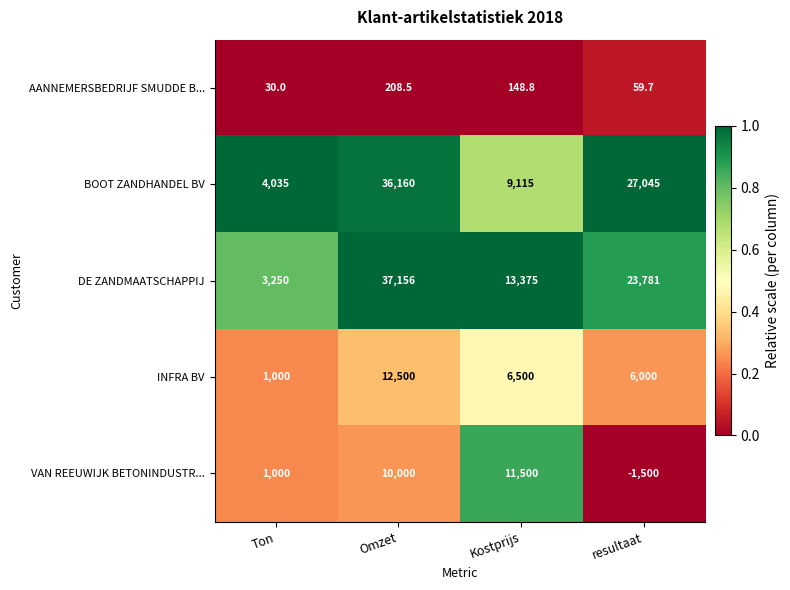

Is it true that BOOT ZANDHANDEL BV equals 4035.0 at Ton?

True